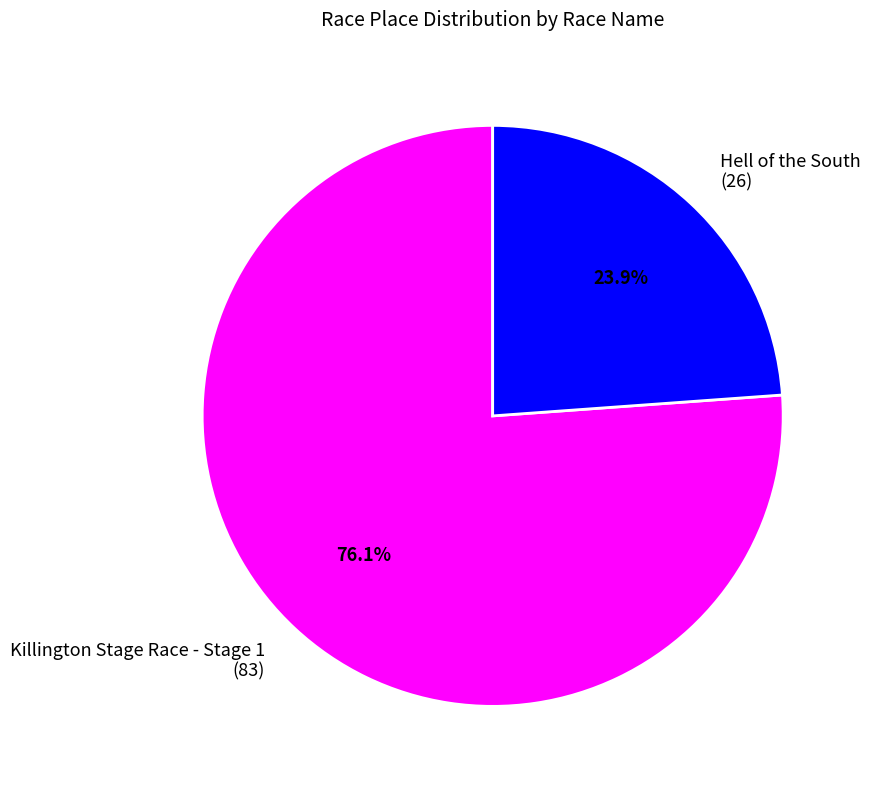

What is the largest slice in the pie chart?

Killington Stage Race - Stage 1